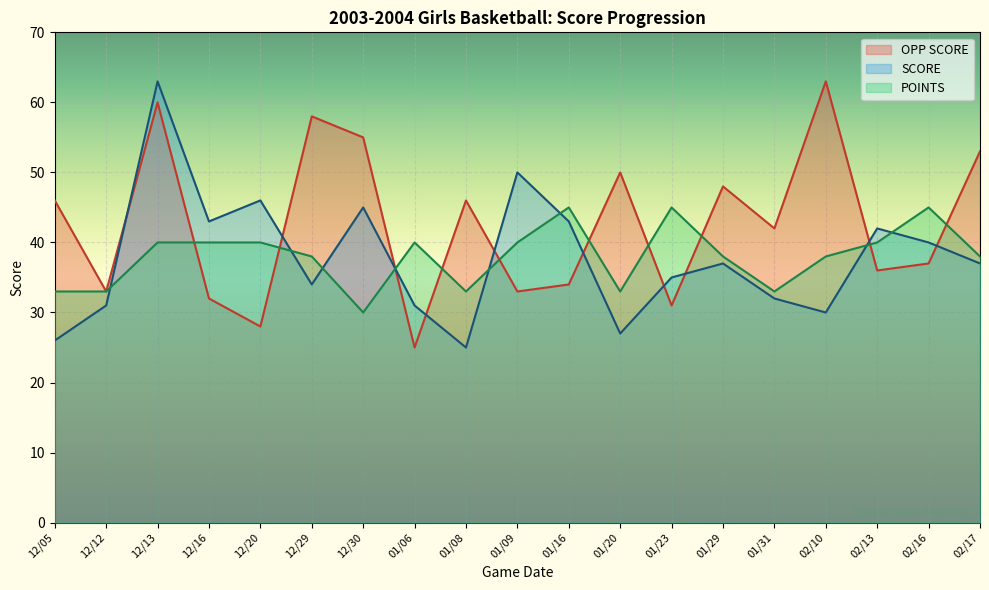

Between which two adjacent categories do POINTS and OPP SCORE first intersect?

12/13 and 12/16